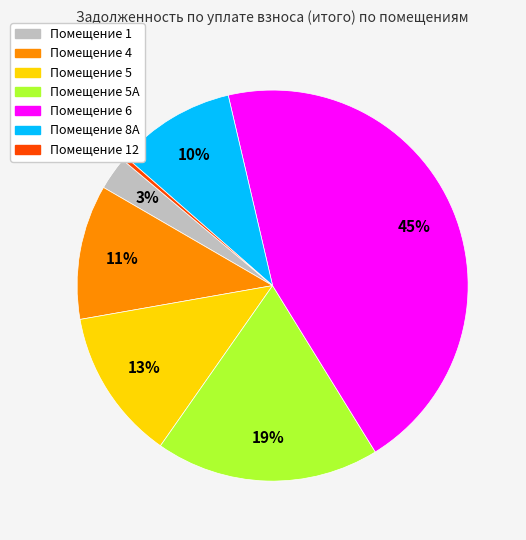

How many segments does this pie chart have?

7